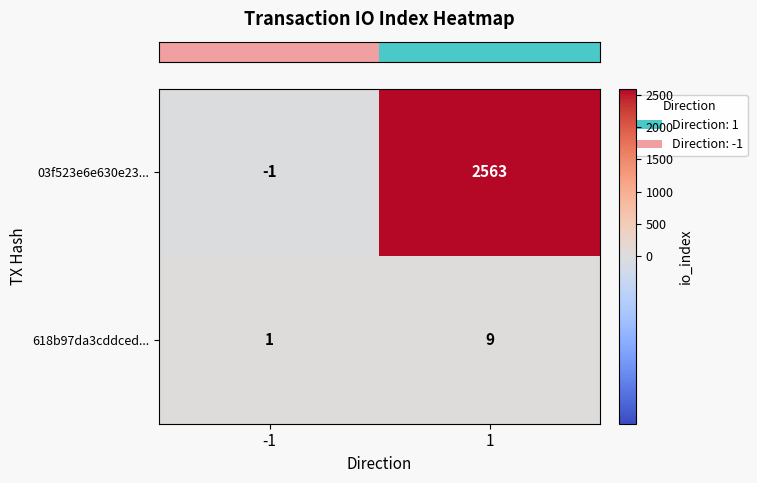

Is it true that 618b97da3cddced... equals 12 at 1?

False